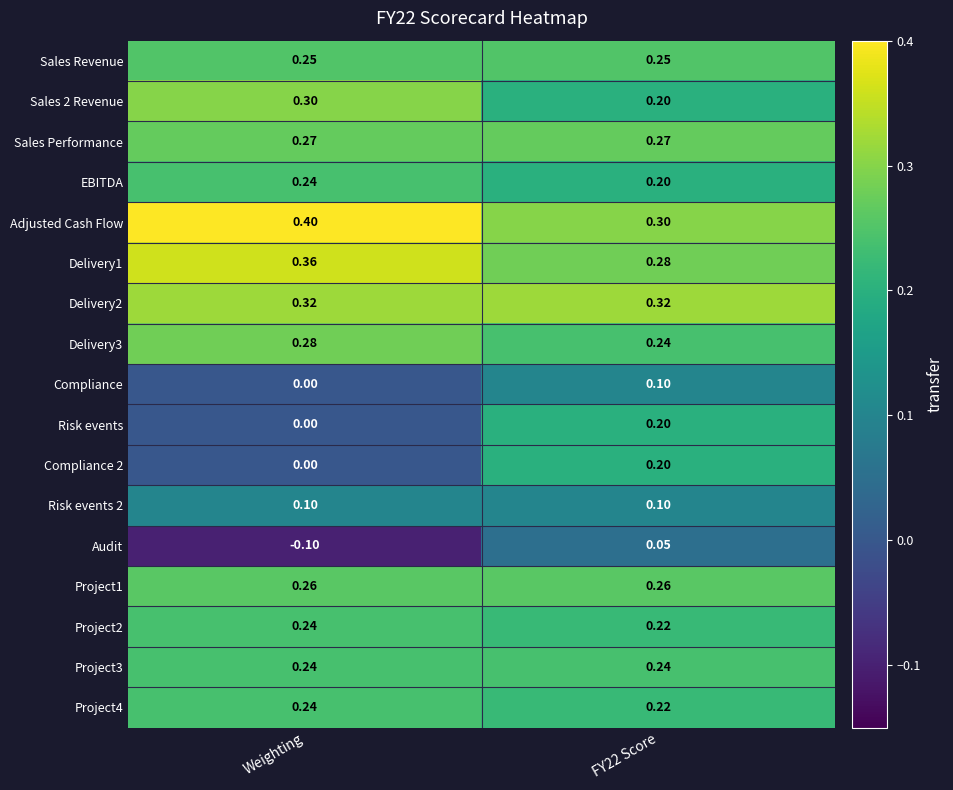

Which label corresponds to the smallest value in the chart?

Weighting